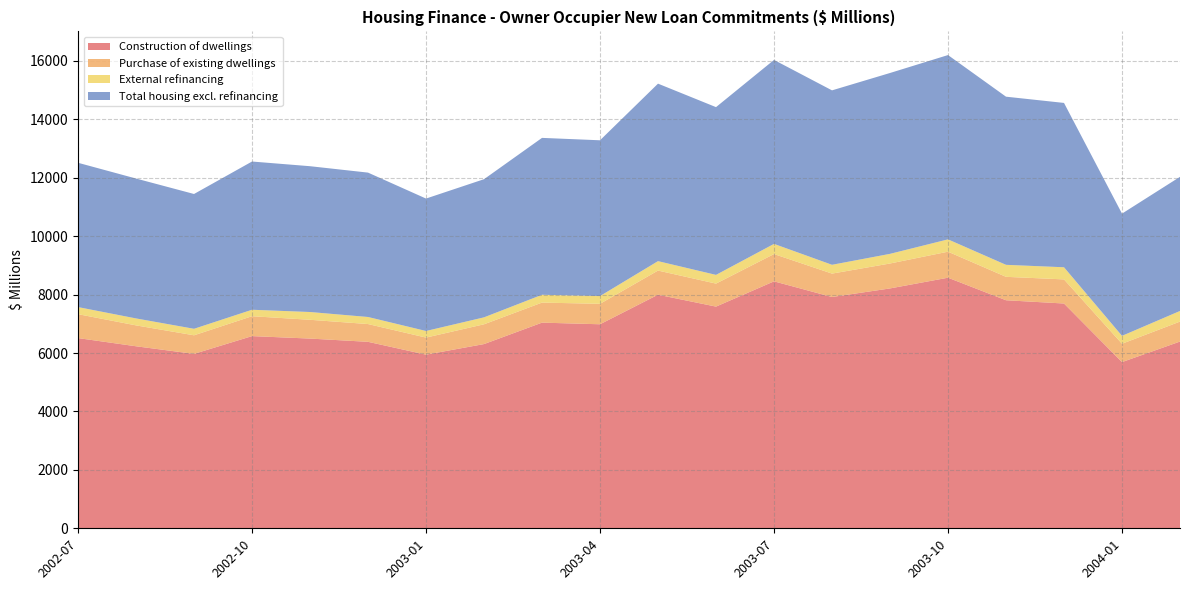

Reading left to right, what are all the values shown in this chart?

Construction of dwellings: 2002-07=6511.6	2002-08=6231.2	2002-09=5971.2	2002-10=6579.0	2002-11=6494.6	2002-12=6383.5	2003-01=5944.4	2003-02=6306.4	2003-03=7040.3	2003-04=6984.5	2003-05=7996.2	2003-06=7589.0	2003-07=8453.8	2003-08=7918.0	2003-09=8211.2	2003-10=8578.5	2003-11=7806.8	2003-12=7695.0	2004-01=5689.9	2004-02=6392.8
Purchase of existing dwellings: 2002-07=818.4	2002-08=715.2	2002-09=635.7	2002-10=681.1	2002-11=643.3	2002-12=608.3	2003-01=584.0	2003-02=677.1	2003-03=686.0	2003-04=700.2	2003-05=826.4	2003-06=787.3	2003-07=933.9	2003-08=800.9	2003-09=853.3	2003-10=890.4	2003-11=801.8	2003-12=825.3	2004-01=627.6	2004-02=683.1
External refinancing: 2002-07=242.8	2002-08=238.2	2002-09=222.7	2002-10=221.5	2002-11=266.2	2002-12=242.0	2003-01=226.2	2003-02=237.8	2003-03=267.9	2003-04=265.0	2003-05=322.8	2003-06=298.5	2003-07=348.4	2003-08=301.7	2003-09=330.5	2003-10=421.9	2003-11=410.7	2003-12=415.6	2004-01=270.4	2004-02=364.0
Total housing excl. refinancing: 2002-07=4939.9	2002-08=4789.0	2002-09=4614.7	2002-10=5074.1	2002-11=4991.3	2002-12=4942.4	2003-01=4533.2	2003-02=4729.1	2003-03=5370.9	2003-04=5333.0	2003-05=6076.1	2003-06=5742.8	2003-07=6298.1	2003-08=5971.2	2003-09=6191.3	2003-10=6309.5	2003-11=5756.1	2003-12=5625.7	2004-01=4184.3	2004-02=4591.8